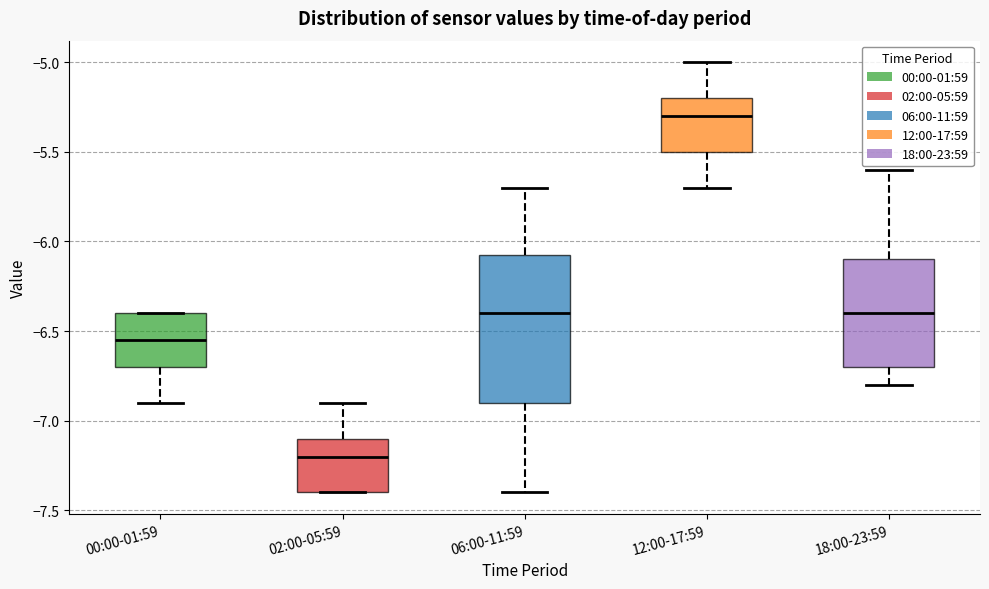

Where does the median line of the box for 18:00-23:59 sit on the y-axis? The values are not printed on the chart, so give them approximately, as read against the axis.

-6.40